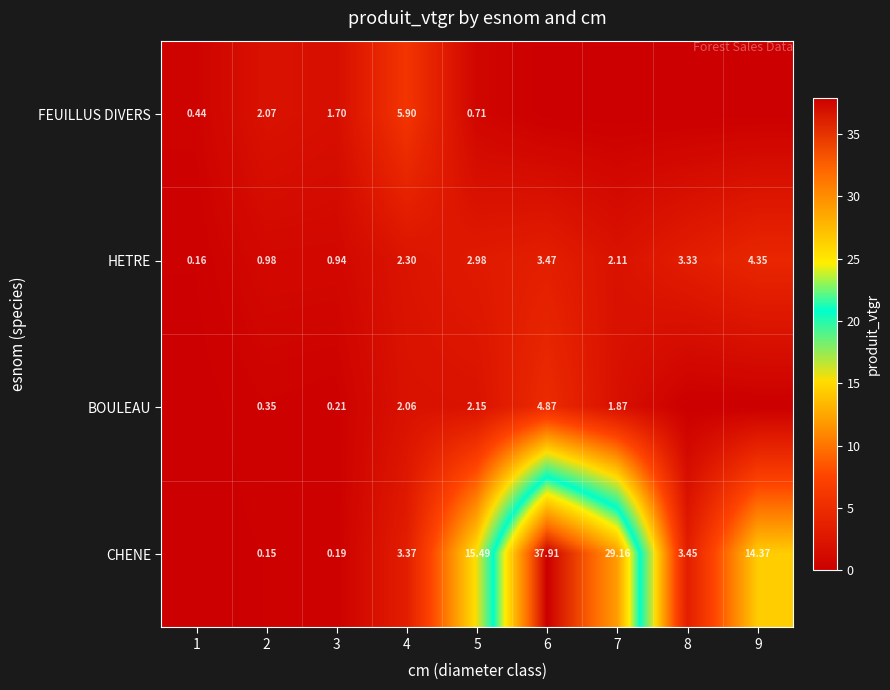

The value of BOULEAU at 4 is 3.3. True or false?

False